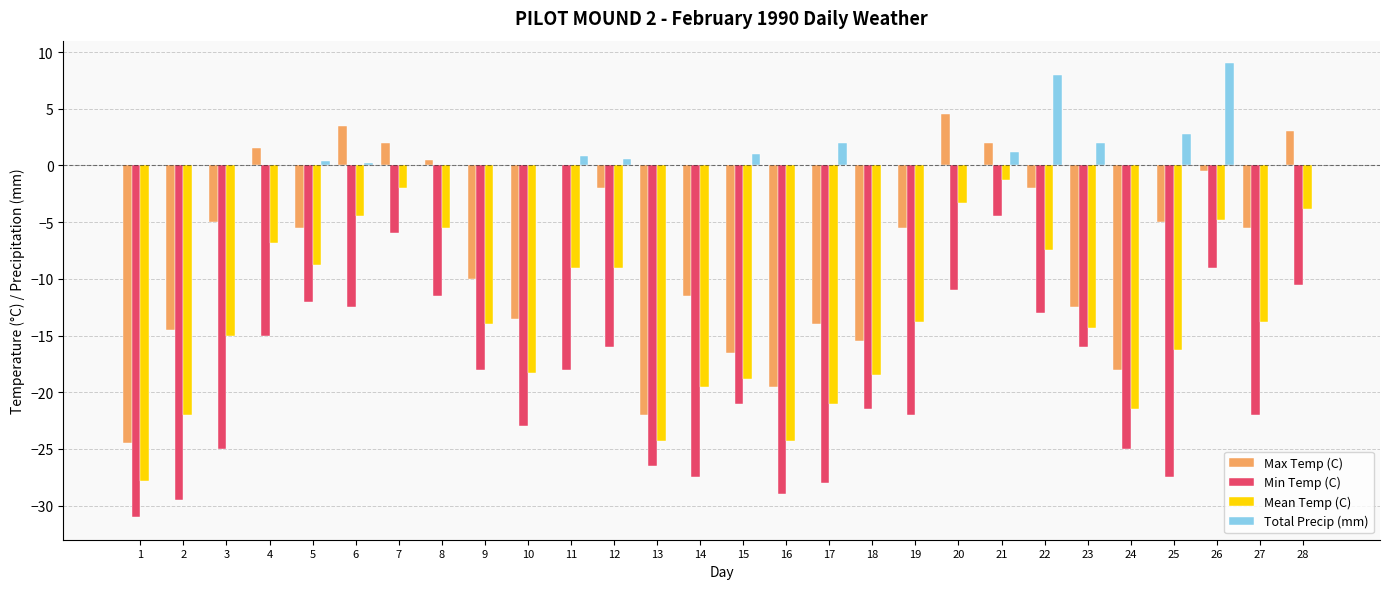

What is the sum of all Min Temp (C) values?

-531.5